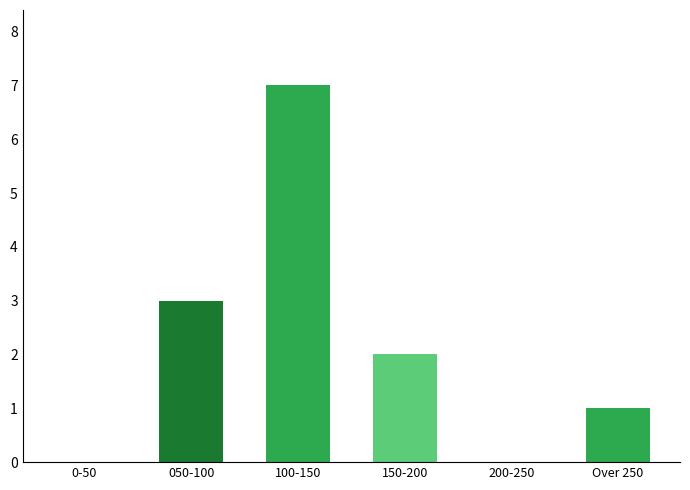

Reading right to left, extract all data points from this chart.

Over 250=1	200-250=0	150-200=2	100-150=7	050-100=3	0-50=0